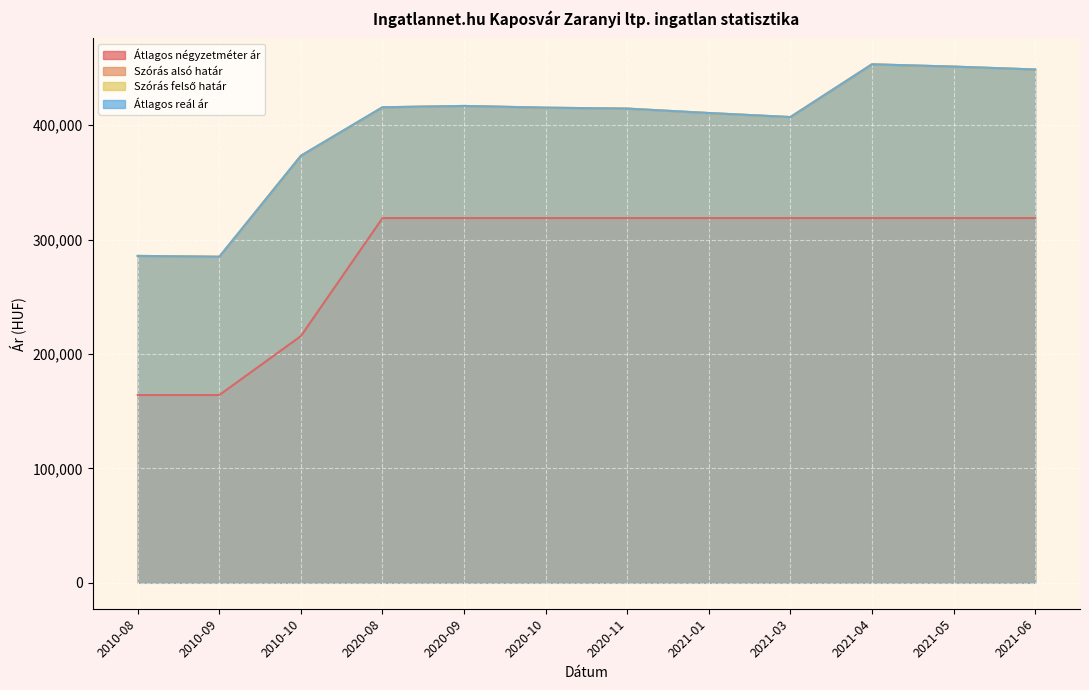

True or false: Szórás alsó határ and Szórás felső határ intersect in this chart.

False